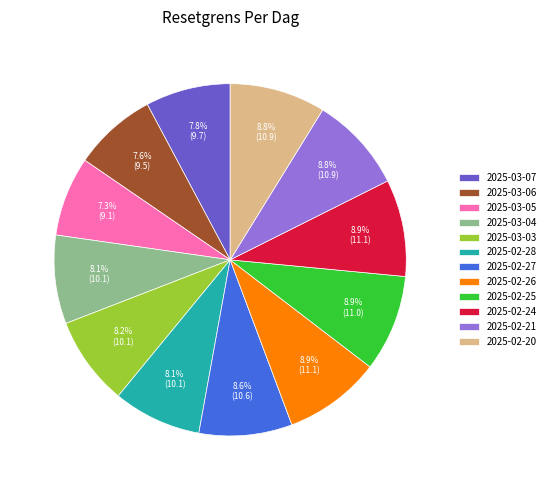

How many slices are in this pie chart?

12